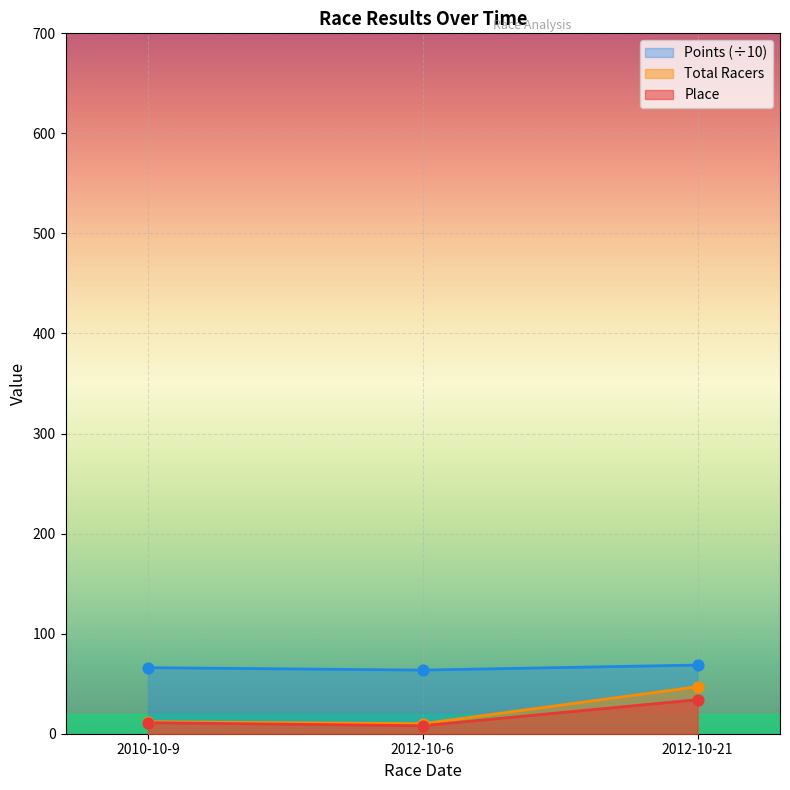

At how many categories does at least one series exceed 55?

3